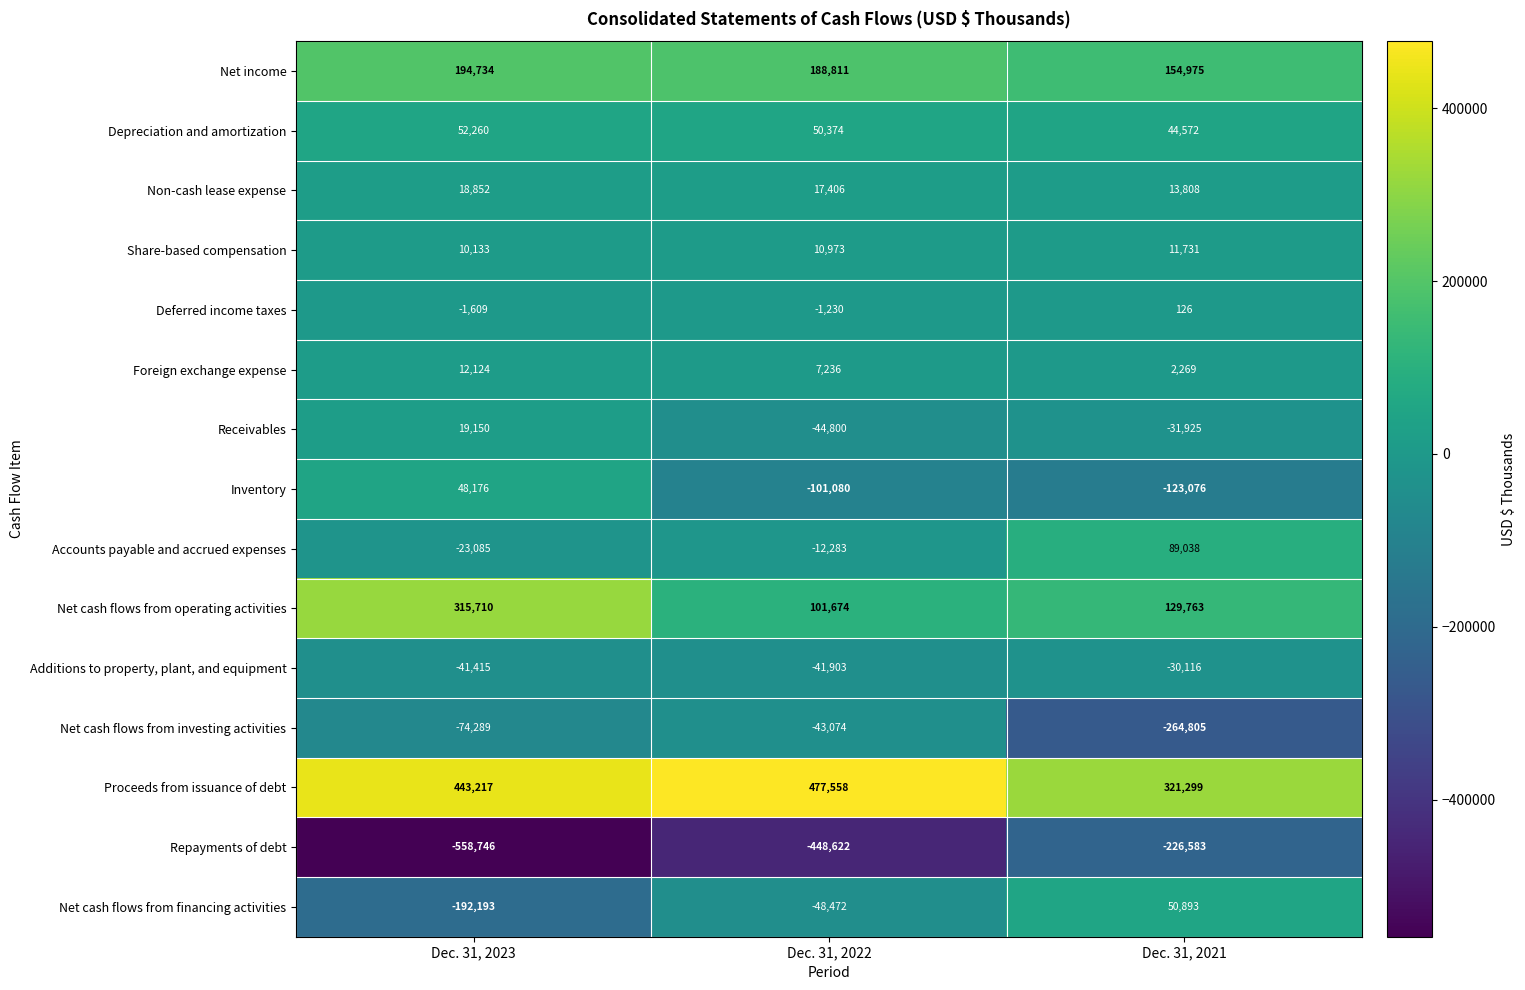

Count the number of categories in the chart.

3